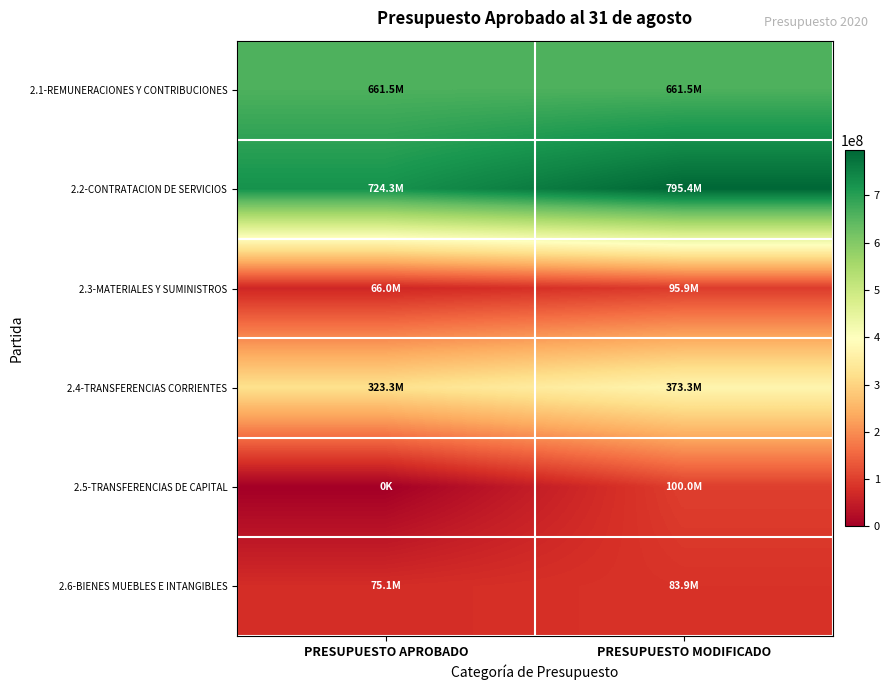

How many data points does each series have?

2